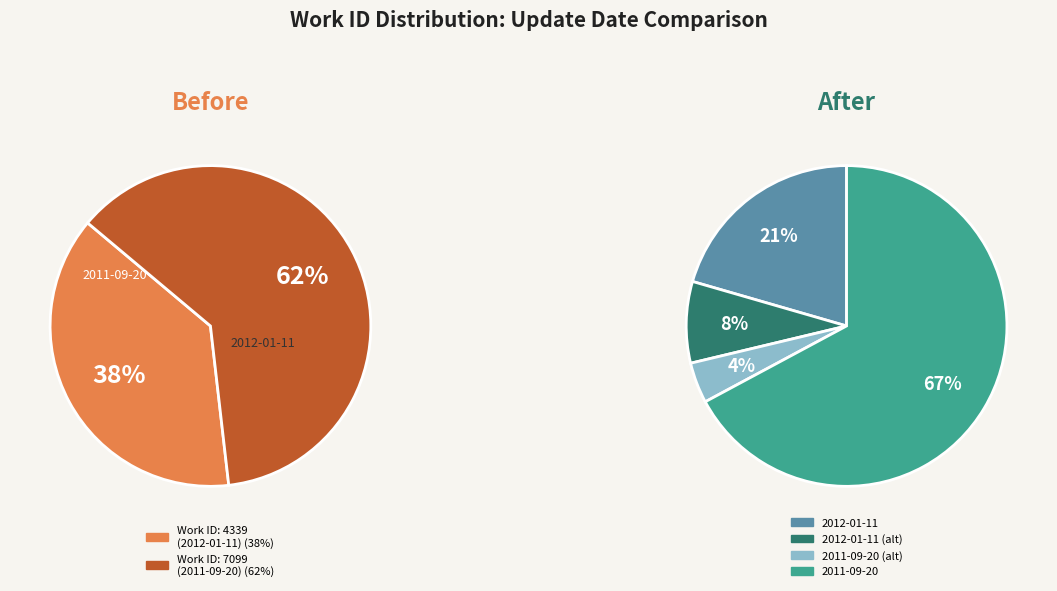

Between 2012-01-11 20:25:03 UTC and 2011-09-20 19:50:31 UTC, which is larger?

2011-09-20 19:50:31 UTC